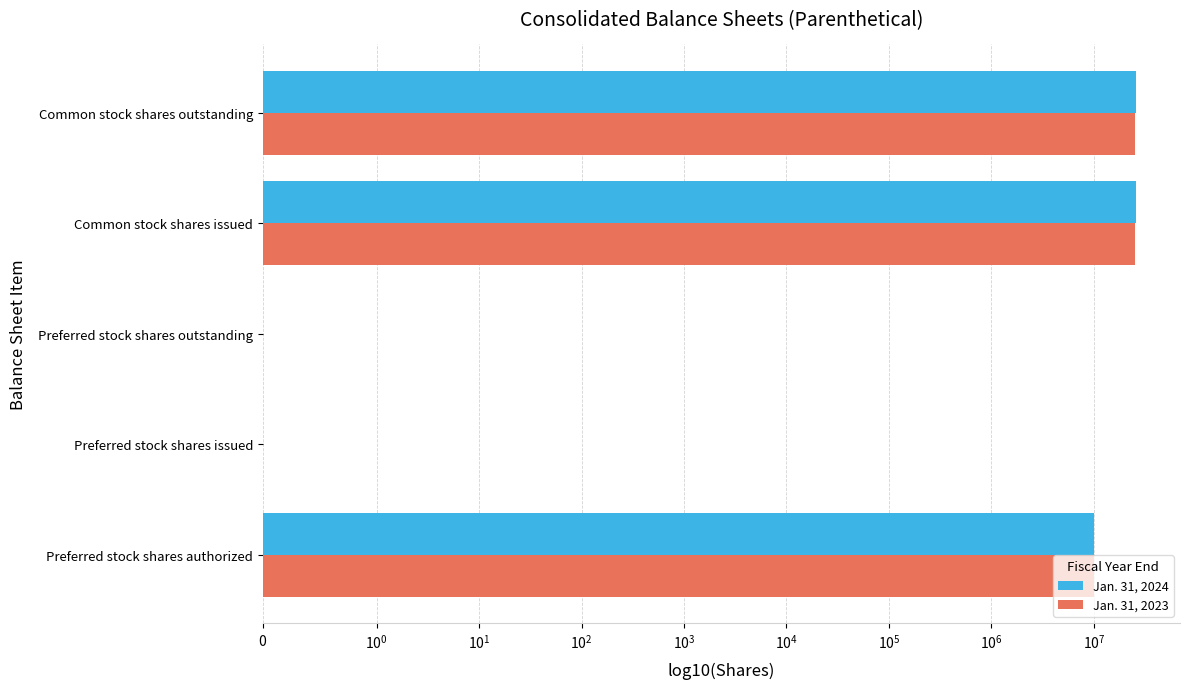

Reading left to right, what are all the values shown in this chart?

Jan. 31, 2024: 10000000	0	0	26000000	26000000
Jan. 31, 2023: 10000000	0	0	25000000	25000000